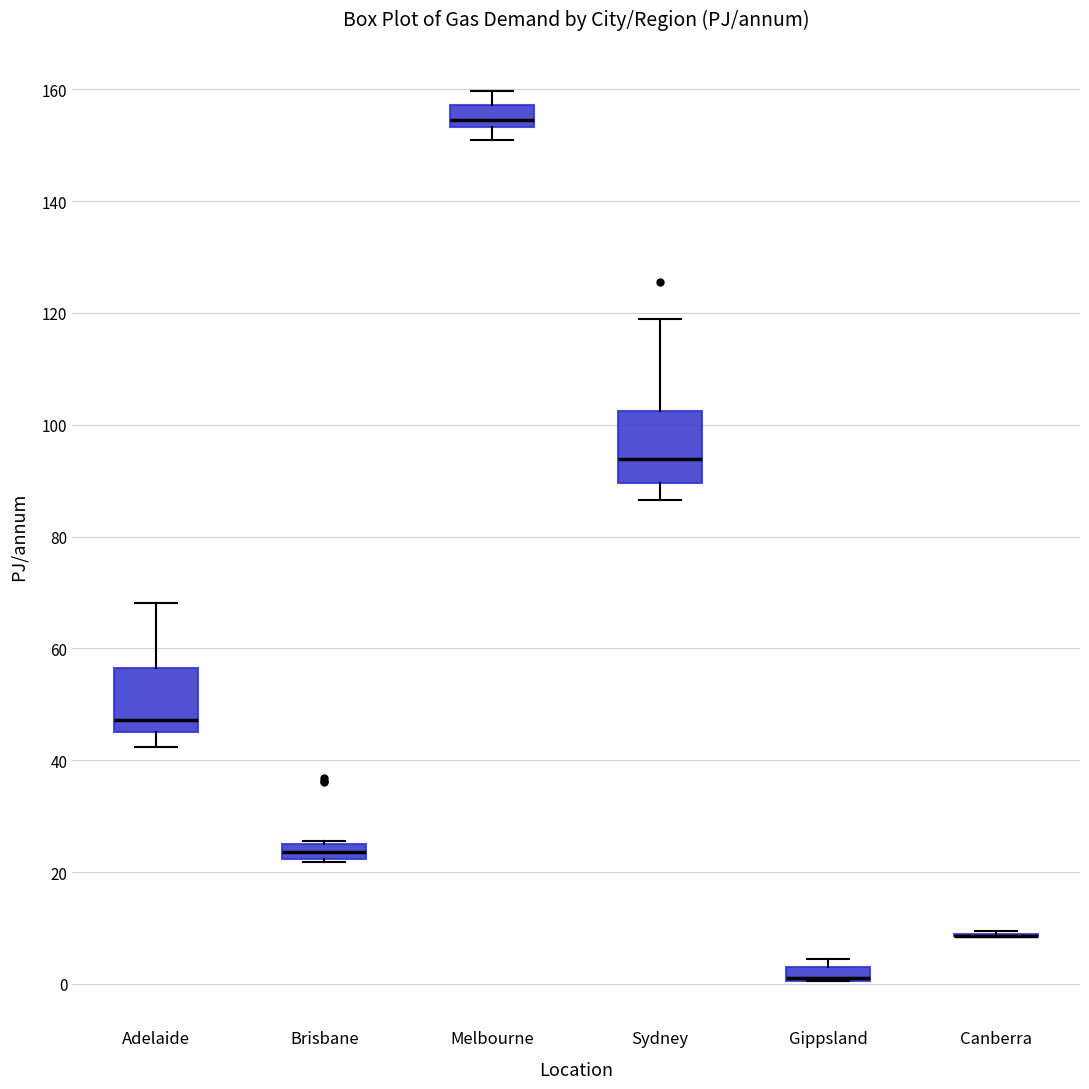

Where does the lower whisker of the box for Sydney end on the y-axis? The values are not printed on the chart, so give them approximately, as read against the axis.

86